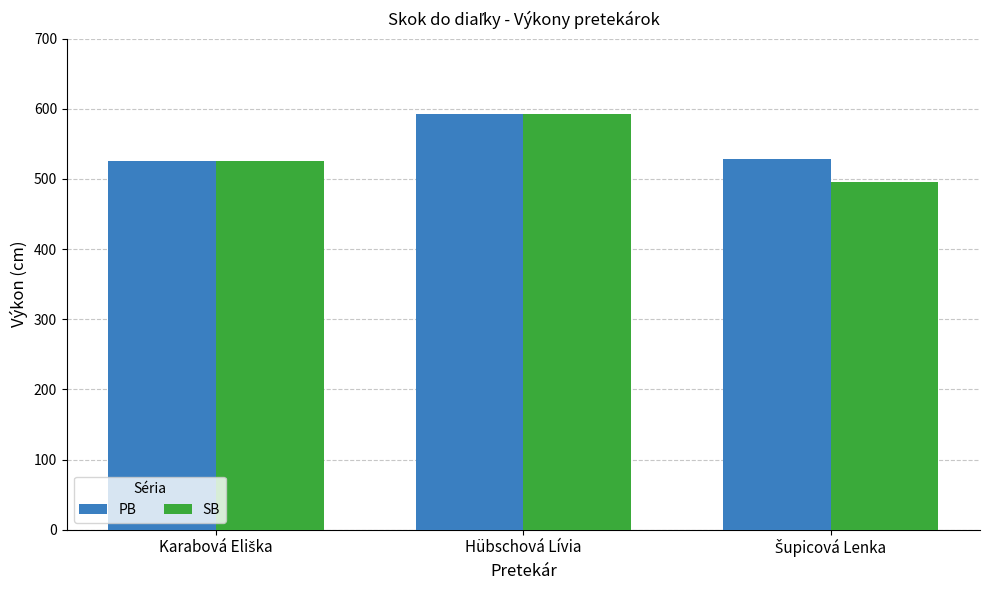

How many bars are there in each group?

2